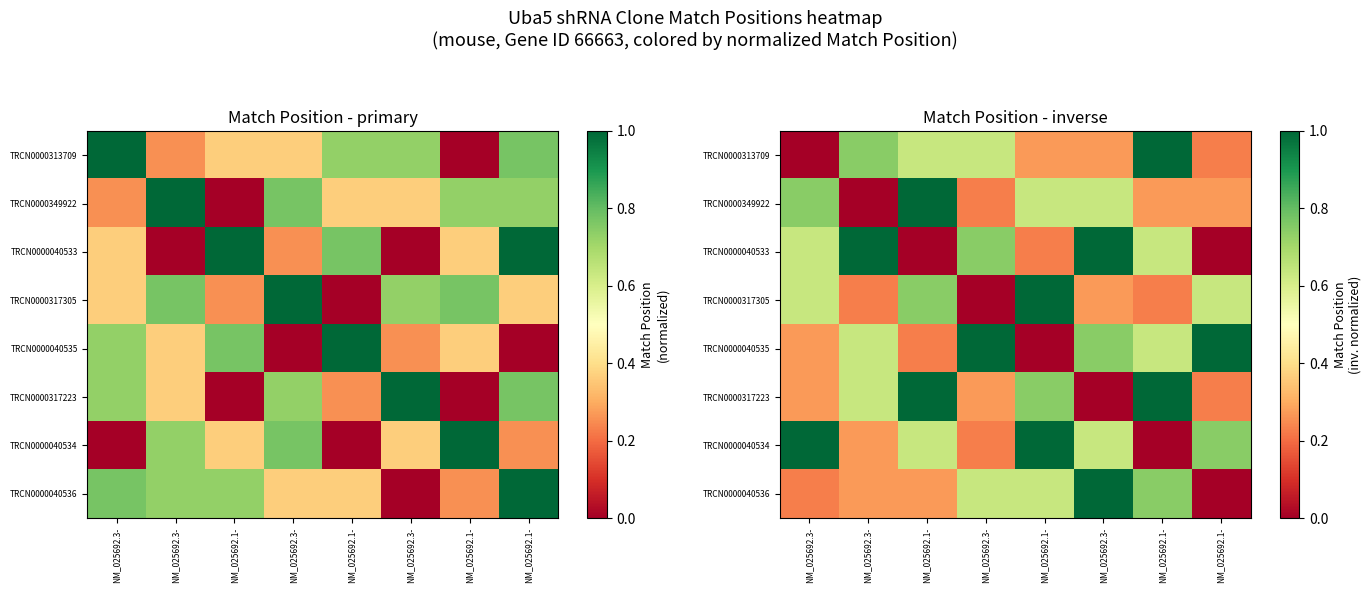

Which series has the largest total across all categories?

TRCN0000040535